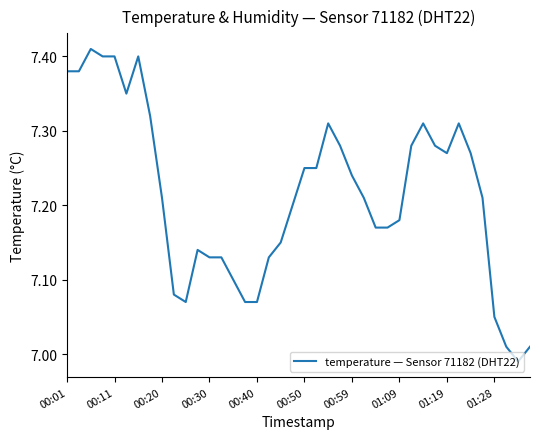

What is the difference between the maximum and minimum values?

0.4